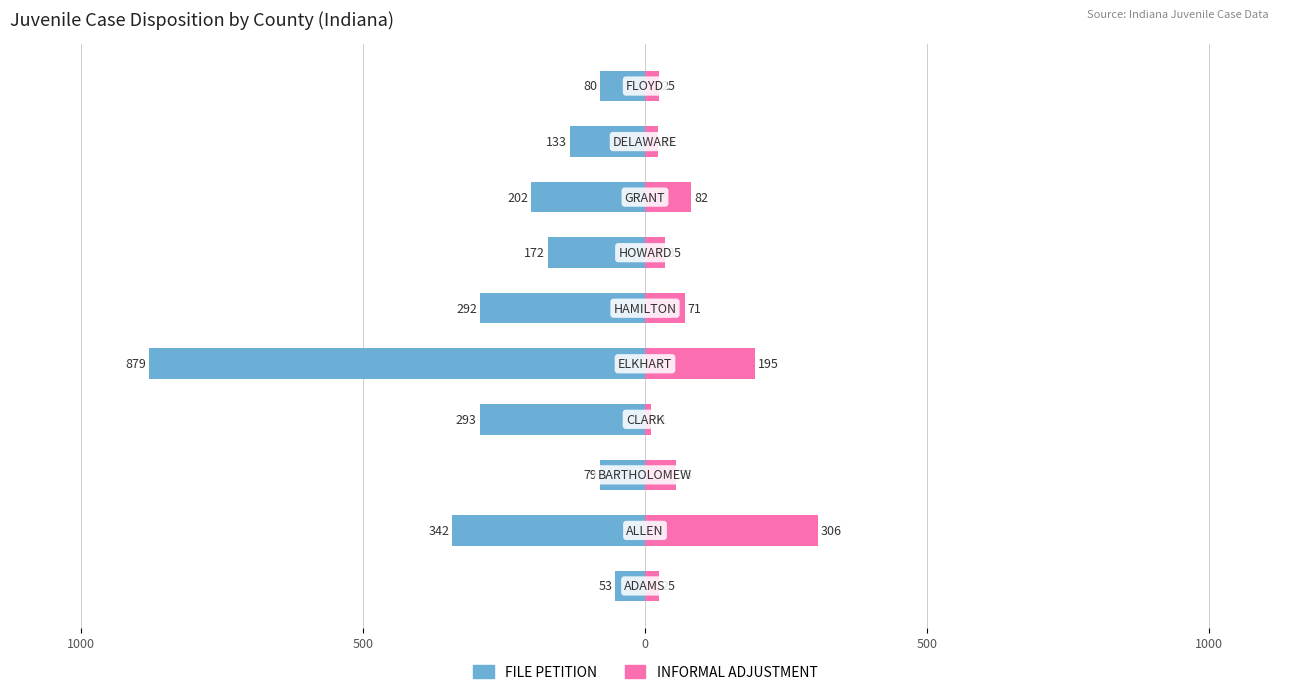

Reading left to right, what are all the values shown in this chart?

FILE PETITION: -53	-342	-79	-293	-879	-292	-172	-202	-133	-80
INFORMAL ADJUSTMENT: 25	306	55	11	195	71	35	82	23	25